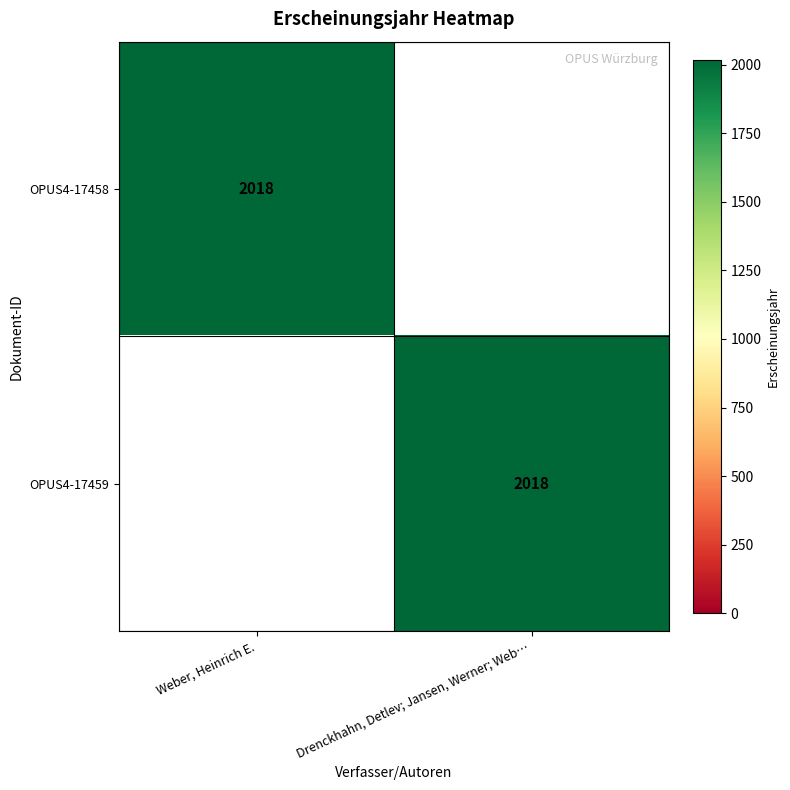

The OPUS4-17458 series shows 2018 at Weber, Heinrich E.. True or false?

True